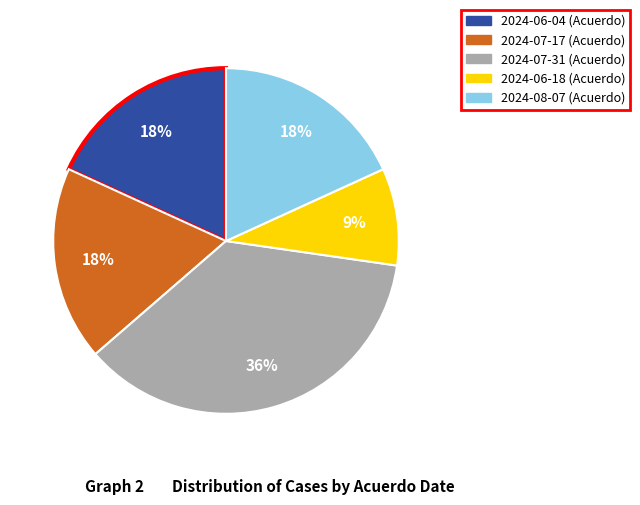

Is there any slice that represents more than half of the pie?

No